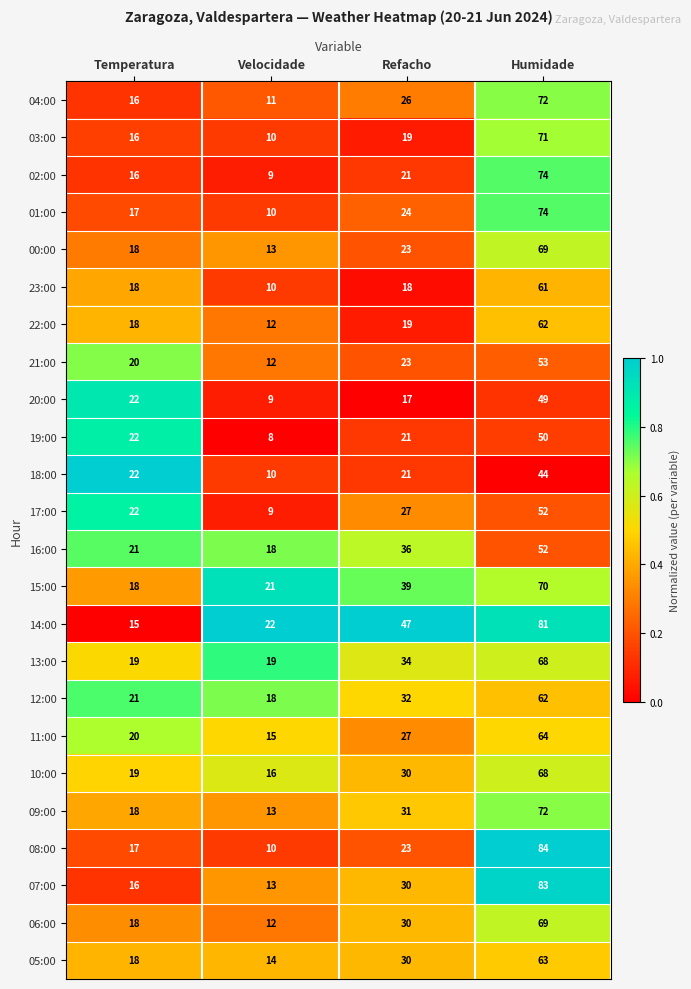

True or false: 21:00 has a value of 83 at Humidade.

False